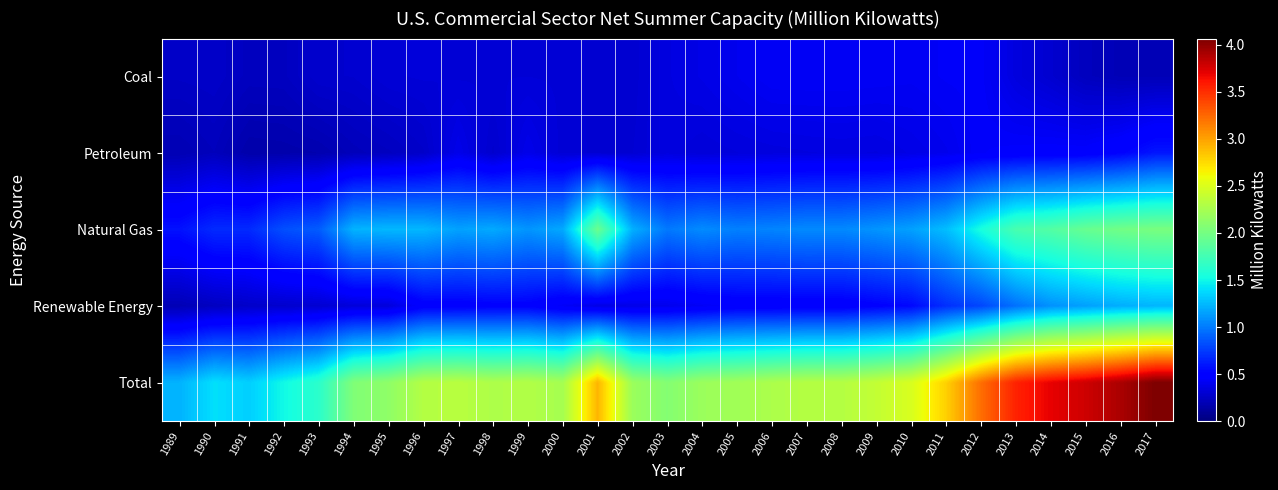

Which series has the largest total across all categories?

Total